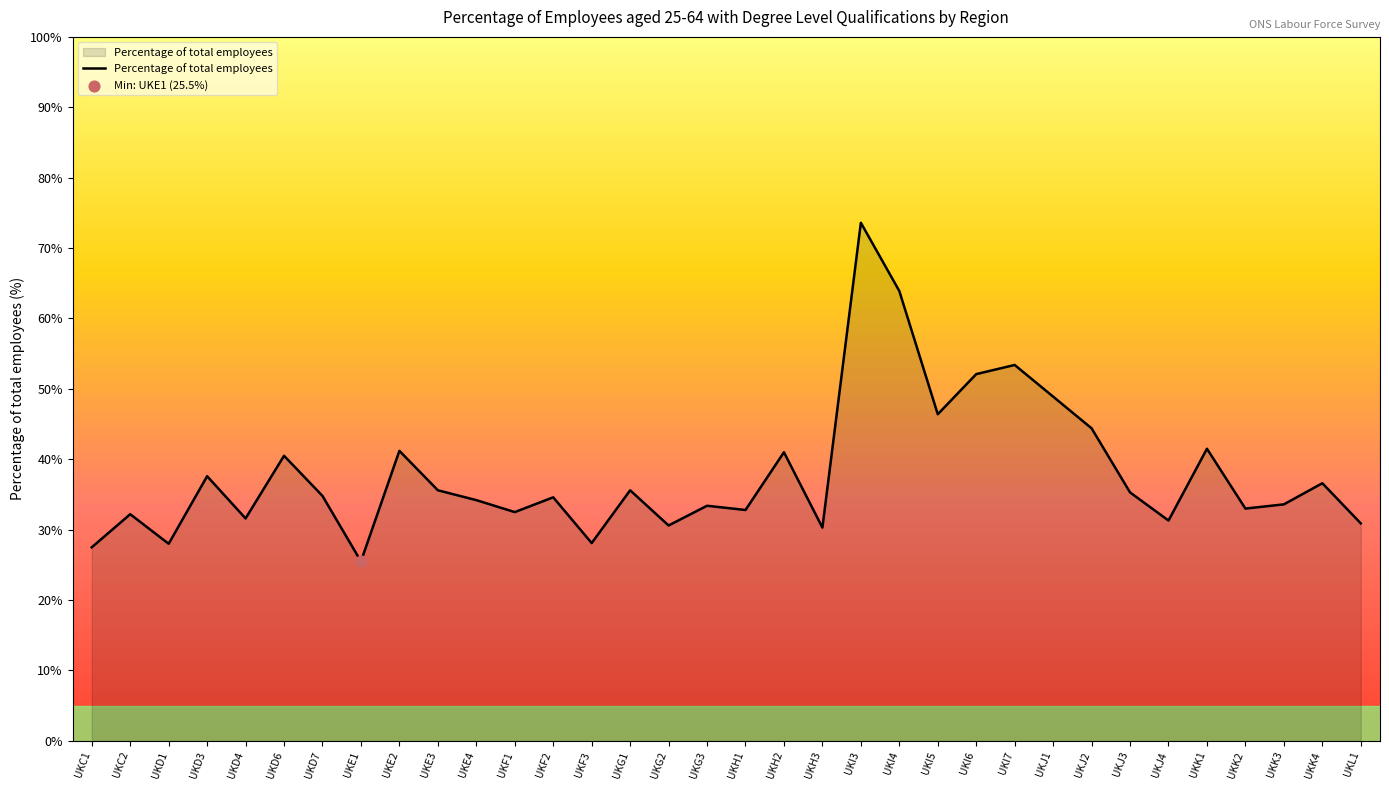

What is the change in value from UKF2 to UKH3?

-4.3